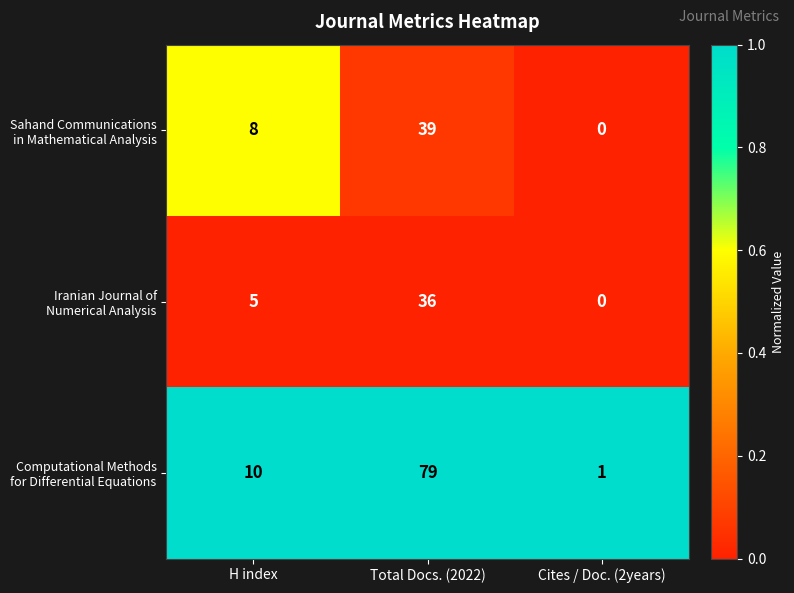

What is the spread (max minus min) of values at H index?

5